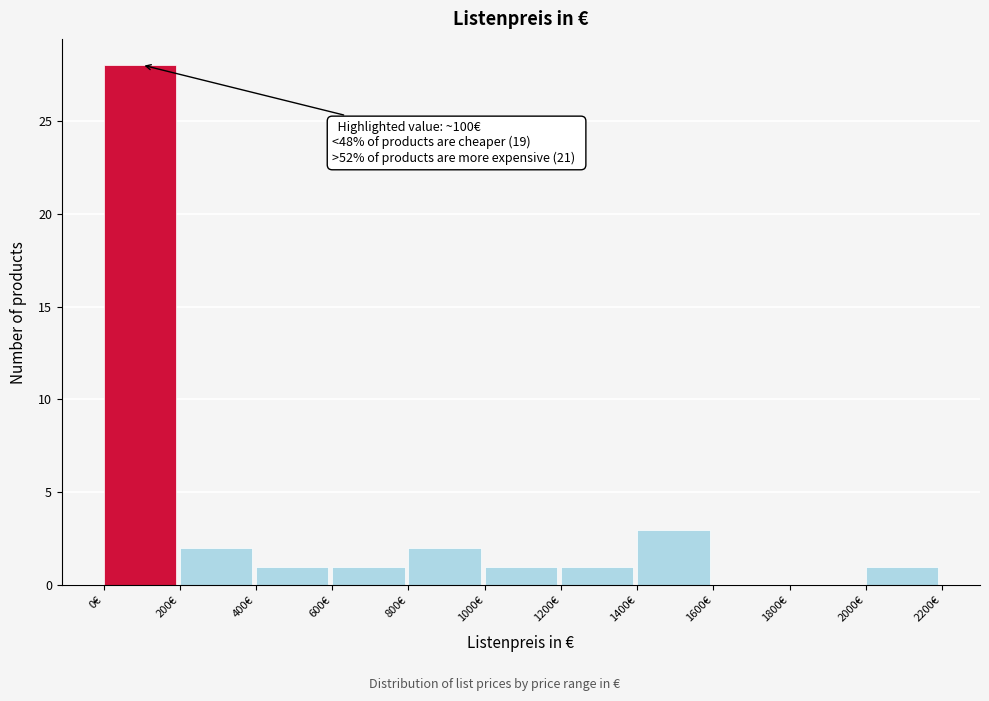

Which range on the x-axis has the tallest bar?

0 to 200